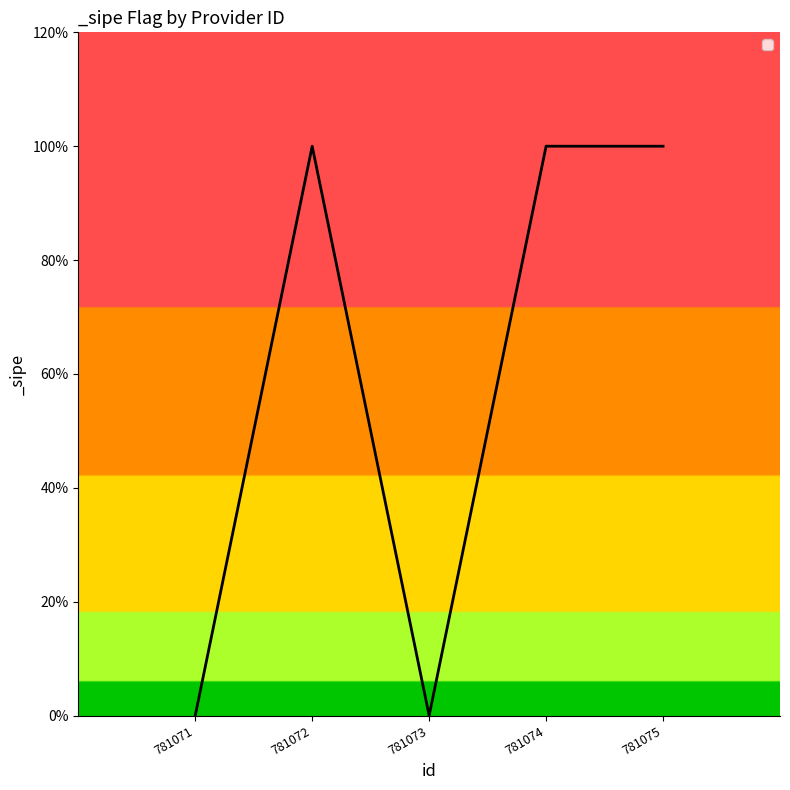

Between 781074 and 781072, which is larger?

781074